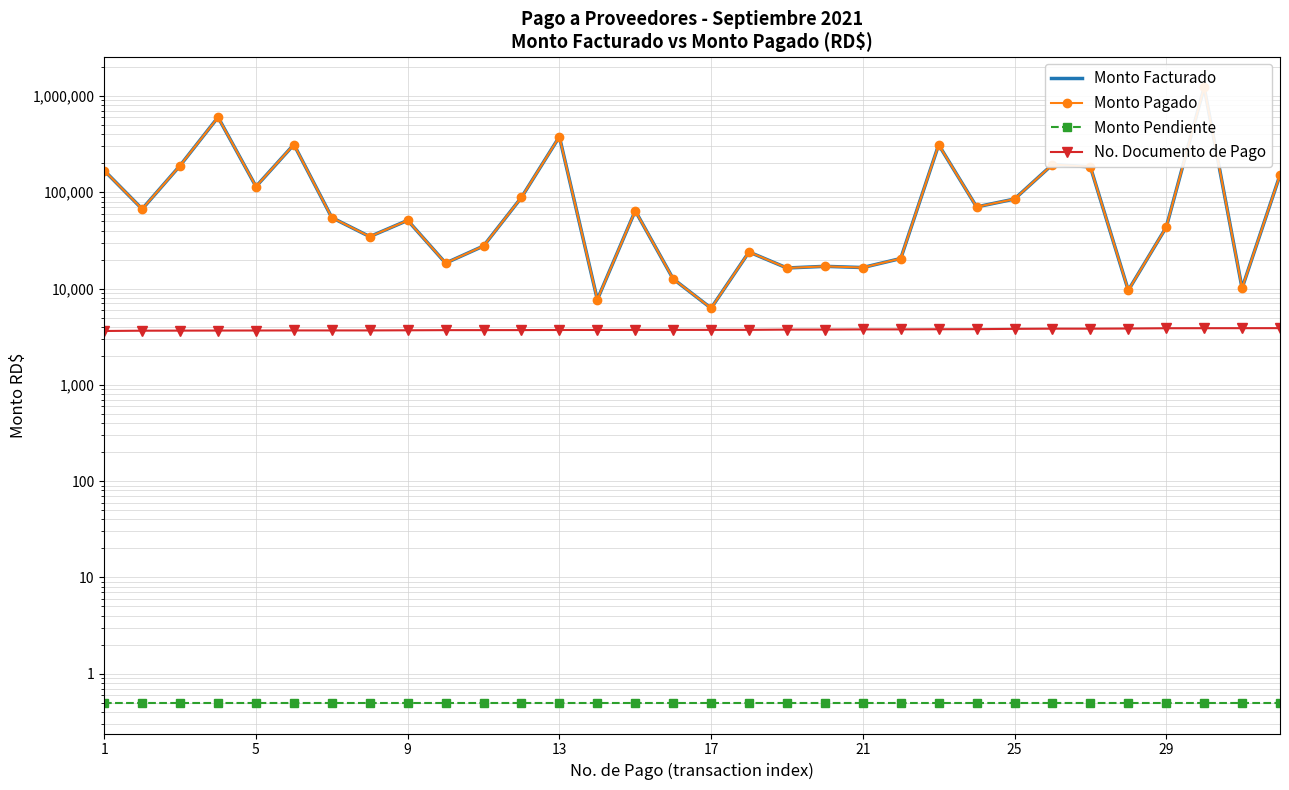

What is the sum of the No. Documento de Pago values at 20 and 13?

7478.0